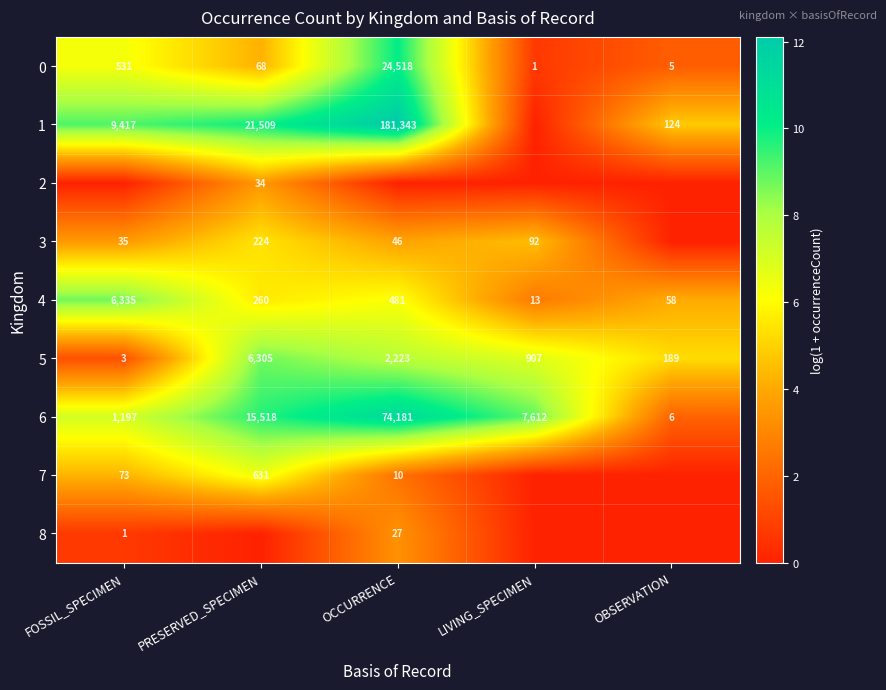

List the labels in order of 6 value, largest first.

OCCURRENCE, PRESERVED_SPECIMEN, LIVING_SPECIMEN, FOSSIL_SPECIMEN, OBSERVATION